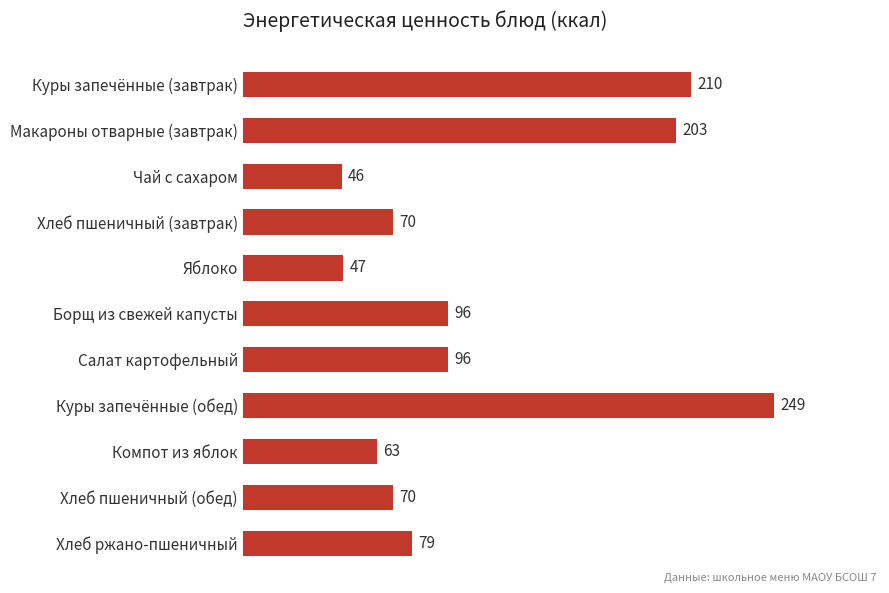

Which label corresponds to the largest value in the chart?

Куры запечённые (обед)